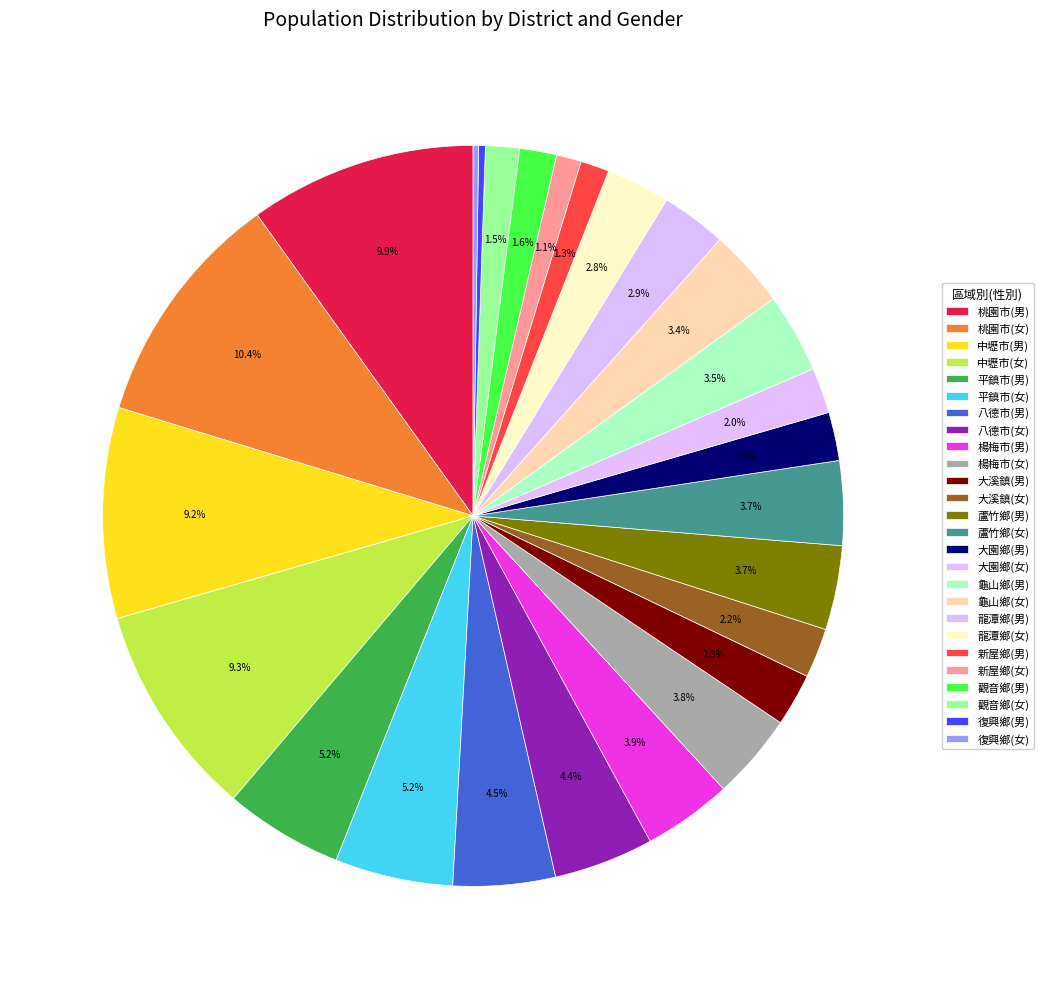

Is there any slice that represents more than half of the pie?

No